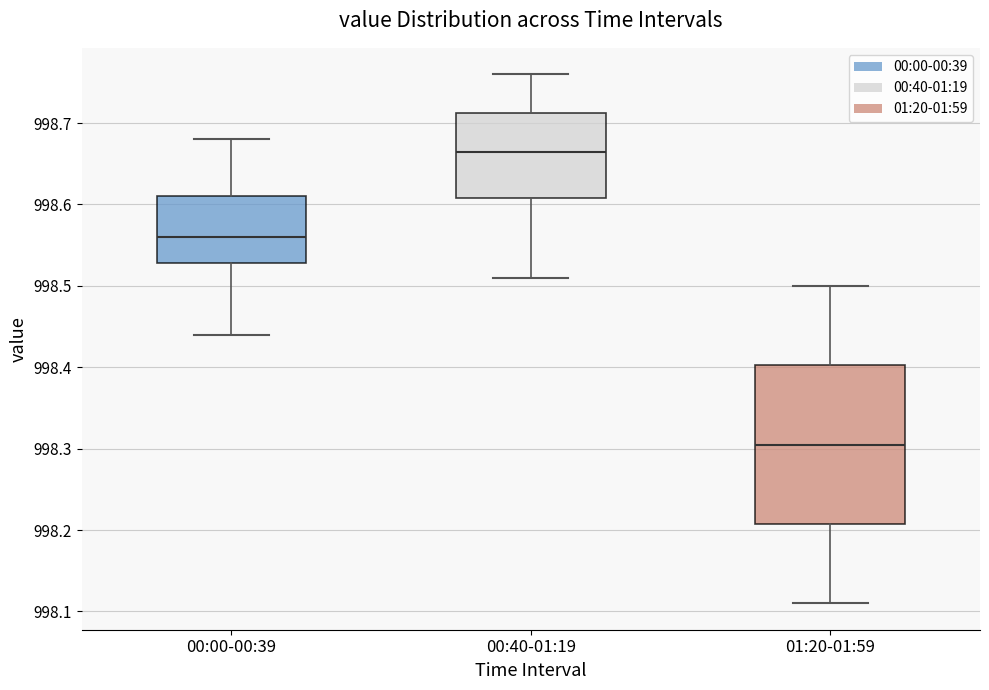

Reading left to right, transcribe this box plot: for each box, give where its median line is, the range the box spans, and where its two whiskers end, as read against the y-axis. The values are not printed on the chart, so give them approximately, as read against the axis.

00:00-00:39: median 998.56, box 998.53 to 998.61, whiskers 998.44 to 998.68
00:40-01:19: median 998.67, box 998.61 to 998.71, whiskers 998.51 to 998.76
01:20-01:59: median 998.31, box 998.21 to 998.40, whiskers 998.11 to 998.50